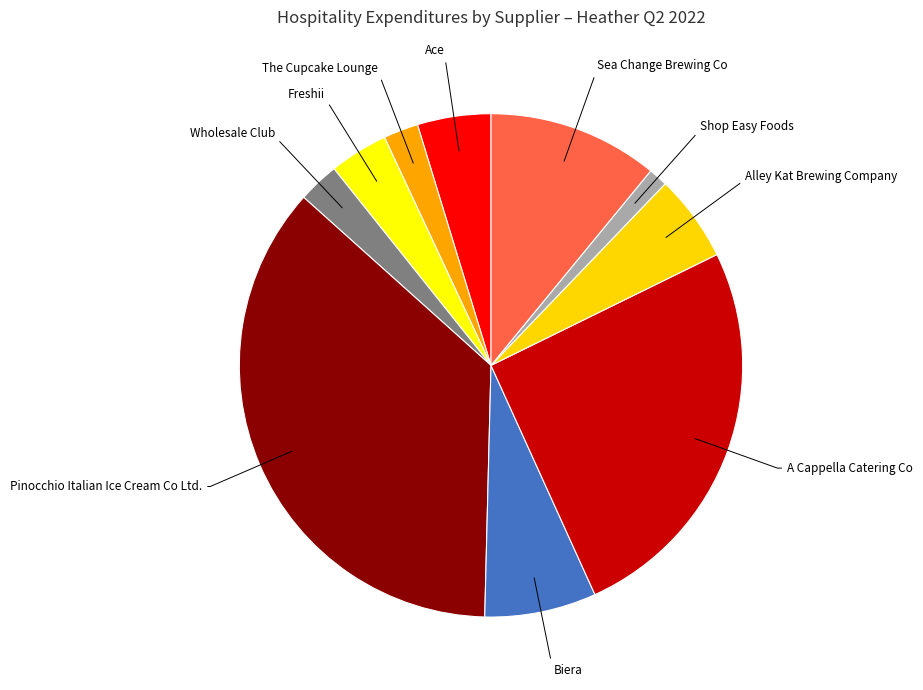

Do Biera and The Cupcake Lounge together represent more than half of the pie?

No